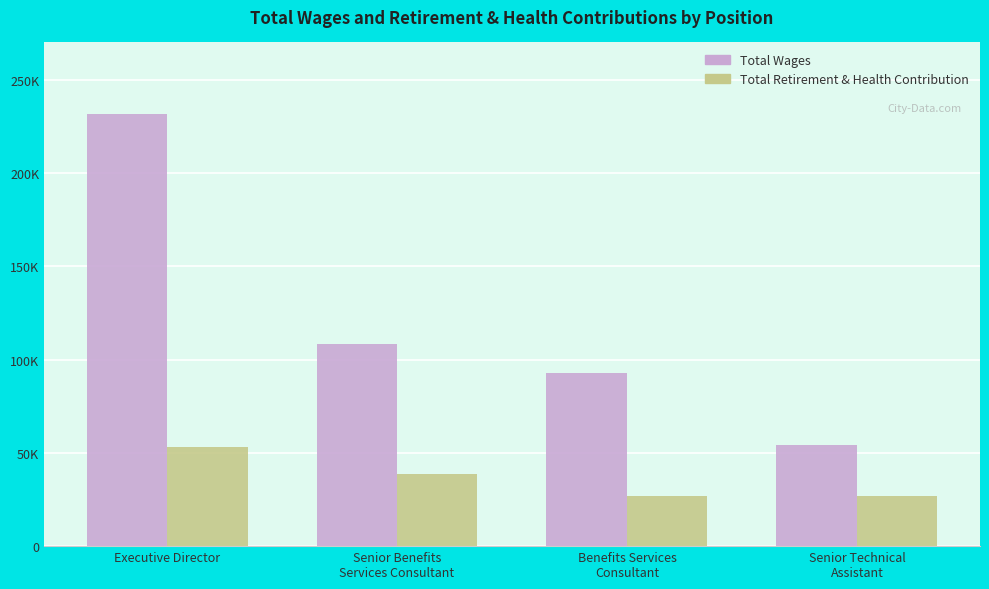

Does the chart contain stacked bars?

No